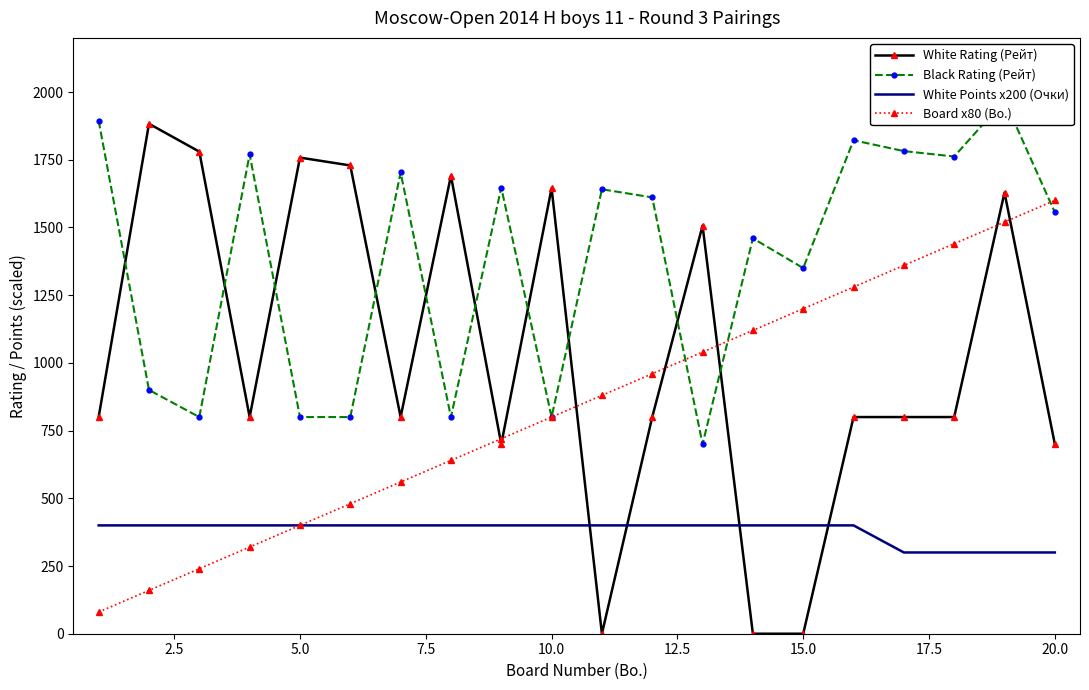

Which series has the largest range (max minus min)?

White Rating (Рейт)